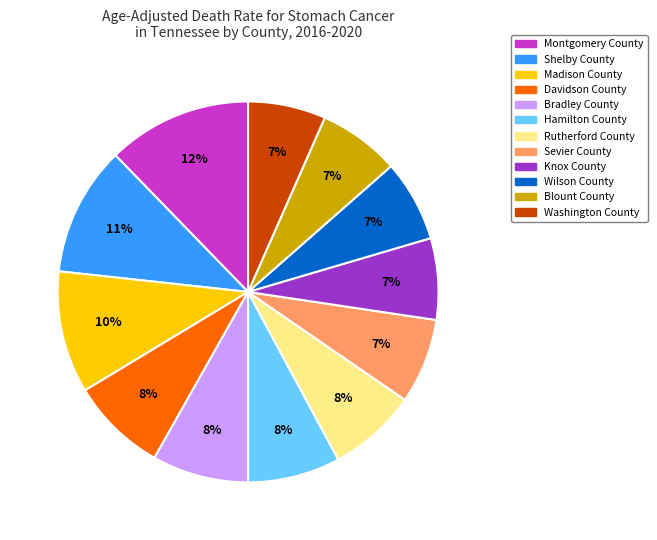

Is Shelby County the majority of the pie?

No